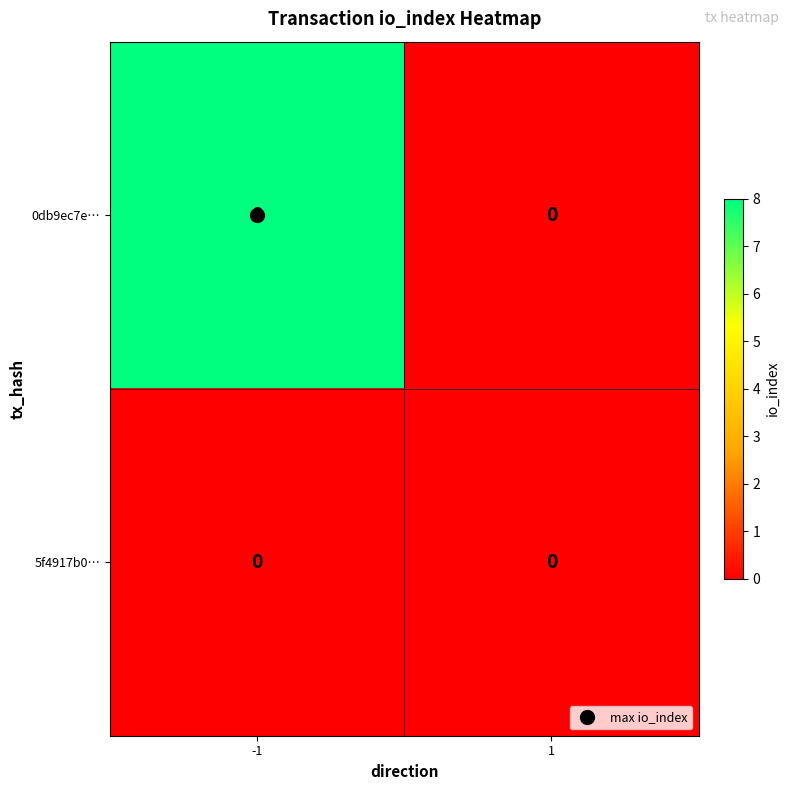

Is it true that 0db9ec7e… equals 2 at -1?

False